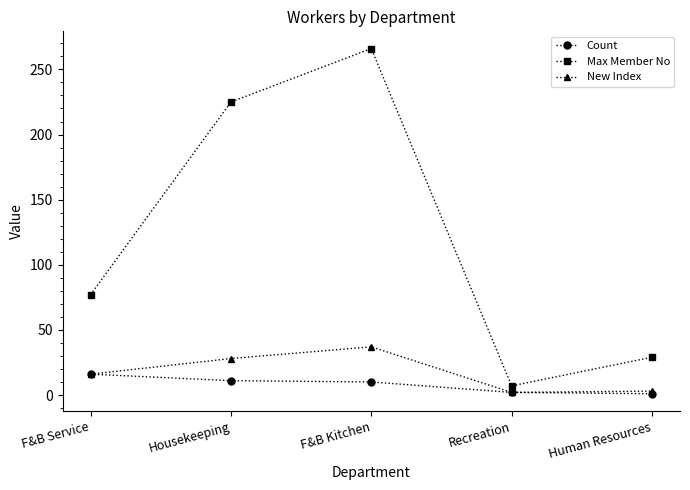

How many values in the Max Member No series are below 77?

2